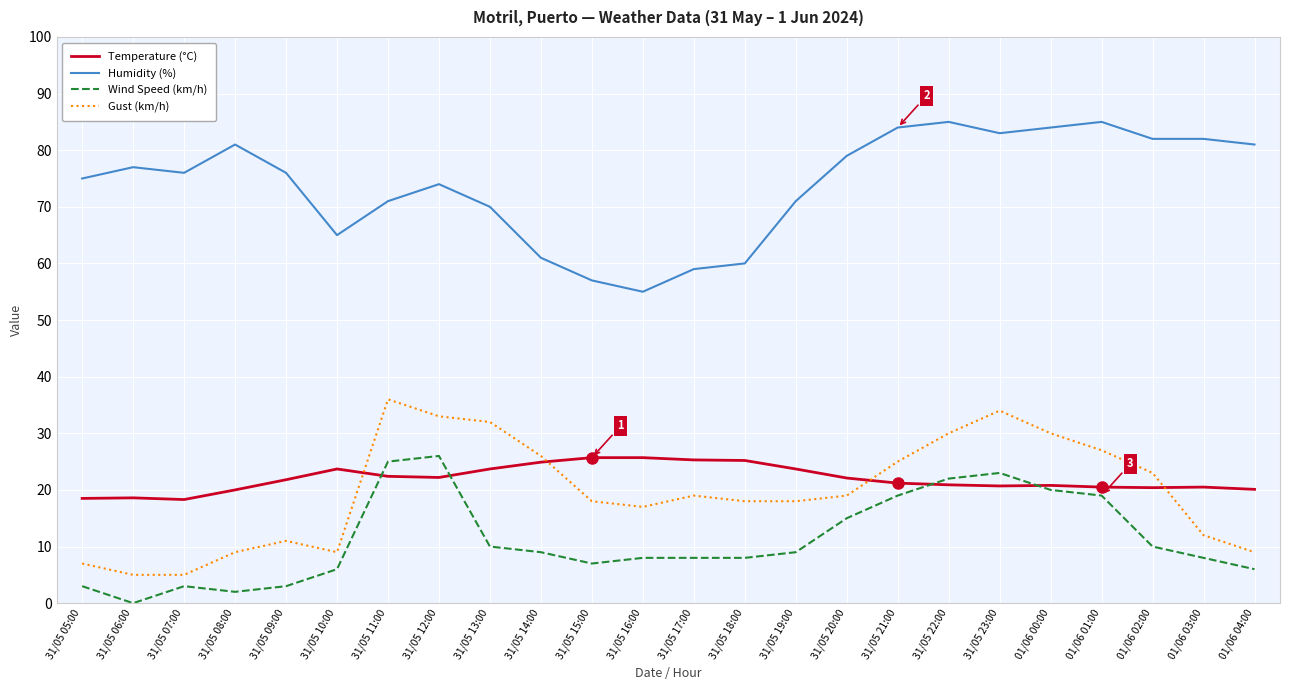

True or false: Gust (km/h) has a value of 6.8 at 01/06 01:00.

False